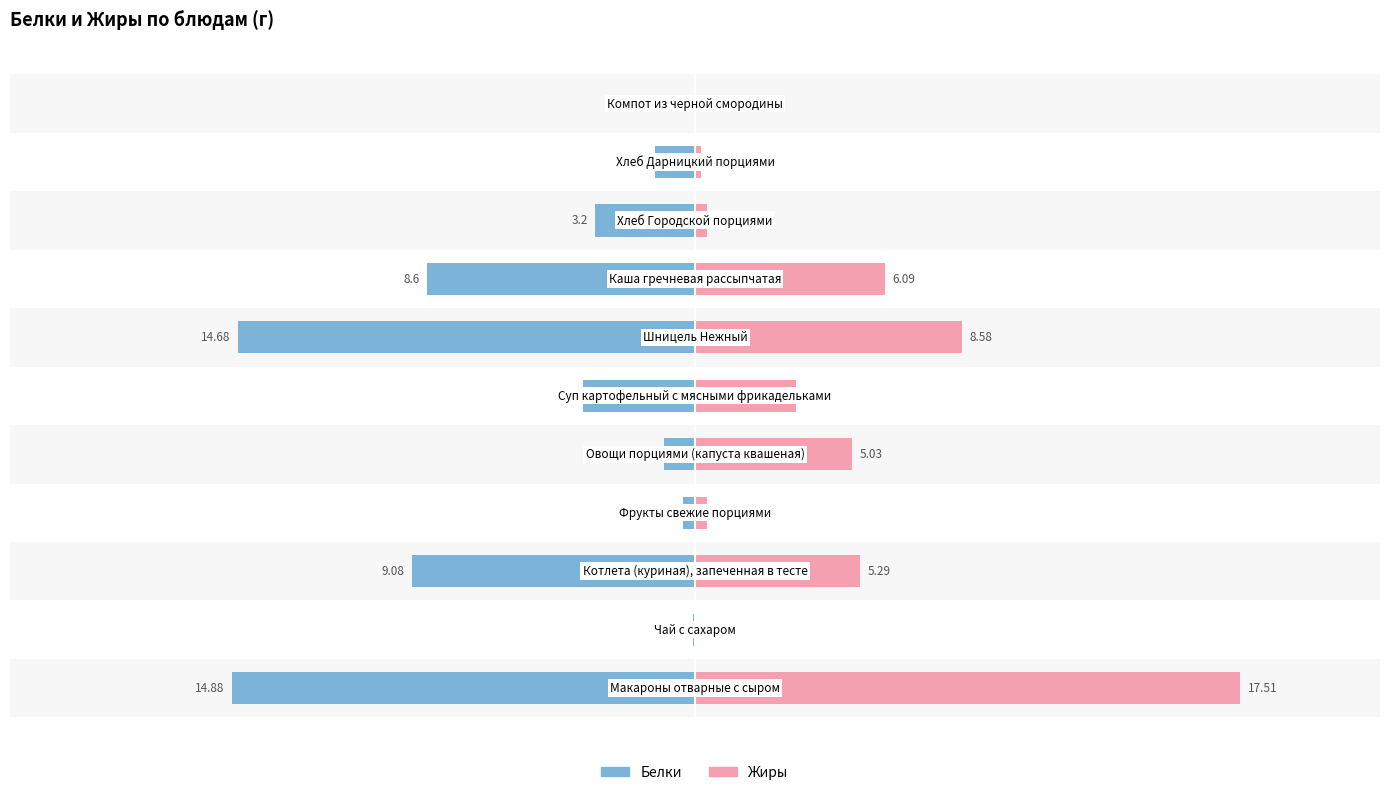

What is the value of the Жиры bar at the 9th from the left?

0.4